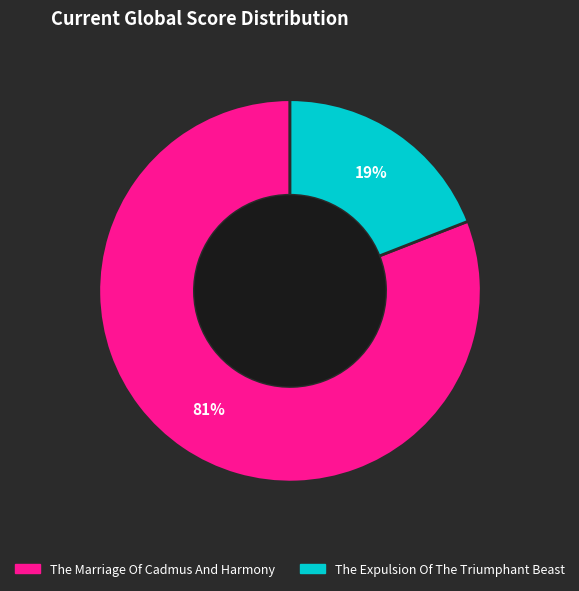

Rank the categories by value from lowest to highest.

The Expulsion Of The Triumphant Beast, The Marriage Of Cadmus And Harmony